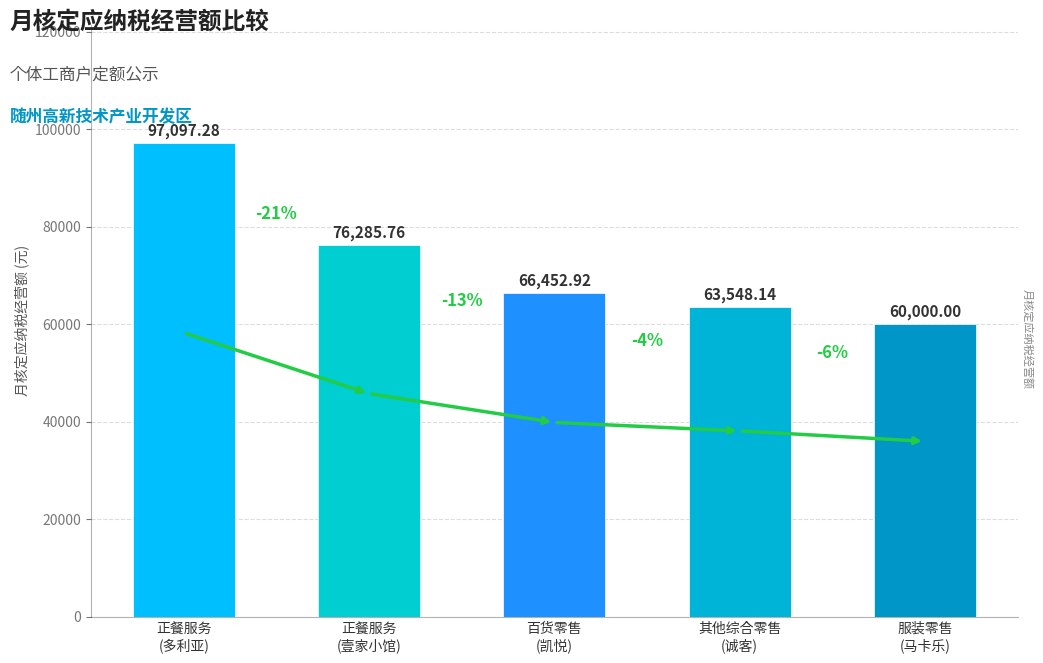

What position from the right is 百货零售
(凯悦)?

3